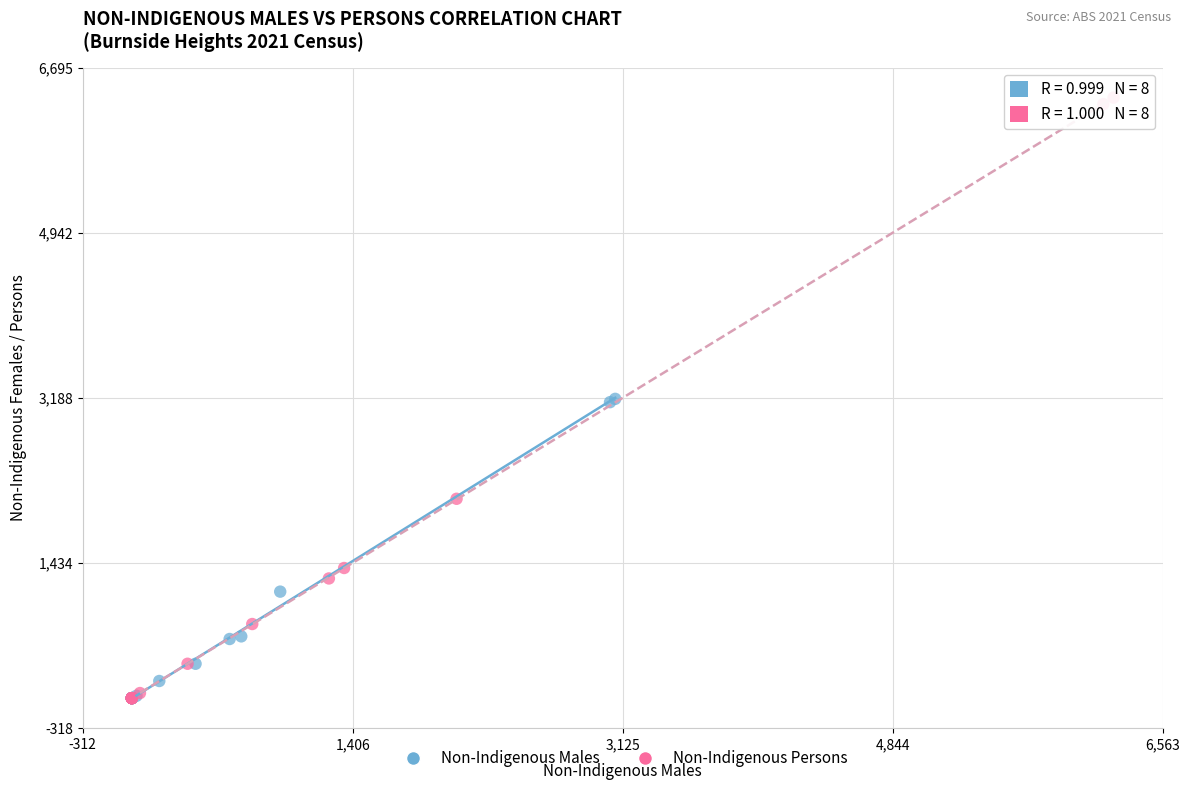

What are all the series names shown in the legend?

Non-Indigenous Males, Non-Indigenous Persons